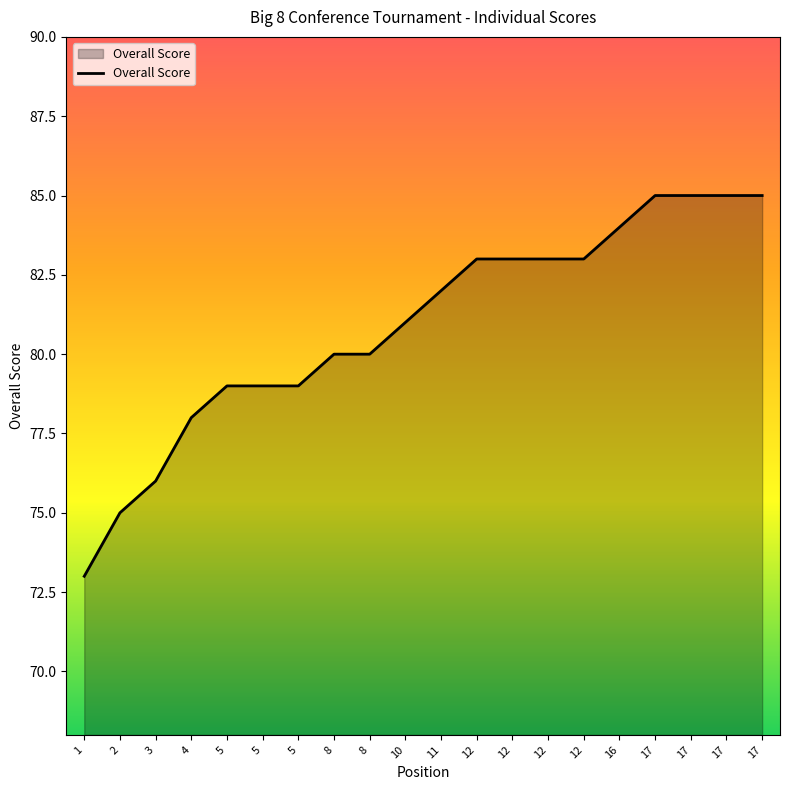

What is the difference between the values at 1 and 17?

12